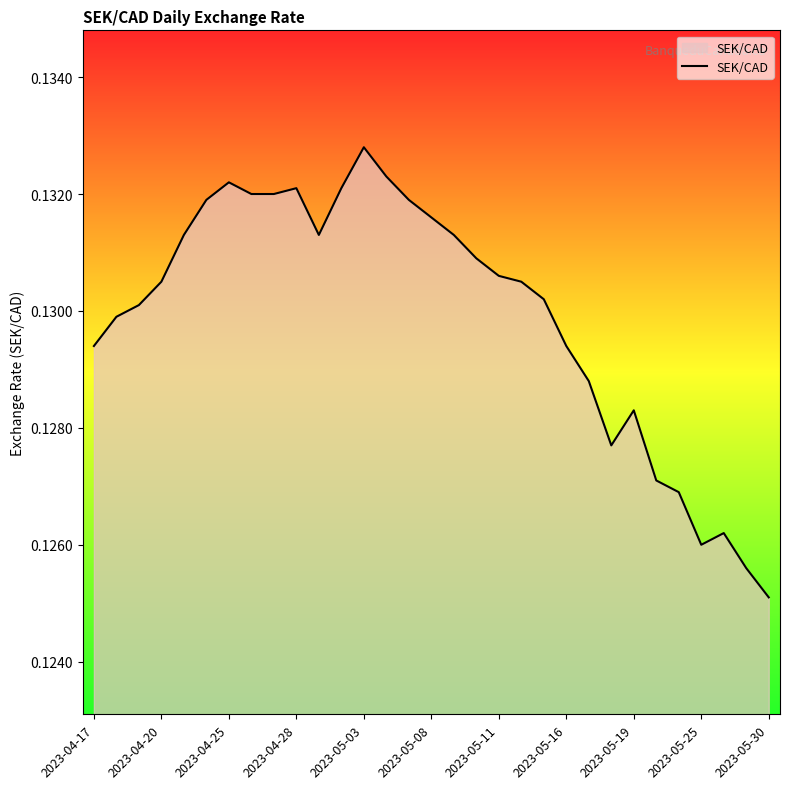

What is the greatest value displayed?

0.1